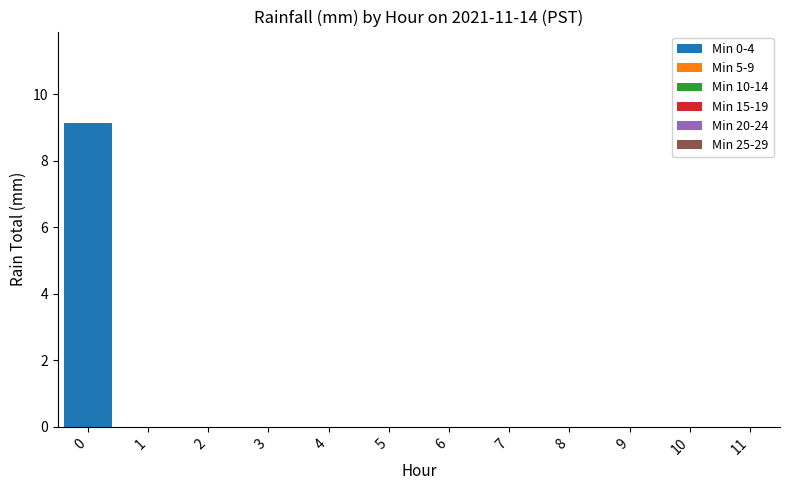

The value at 2 is 0.0. True or false?

True